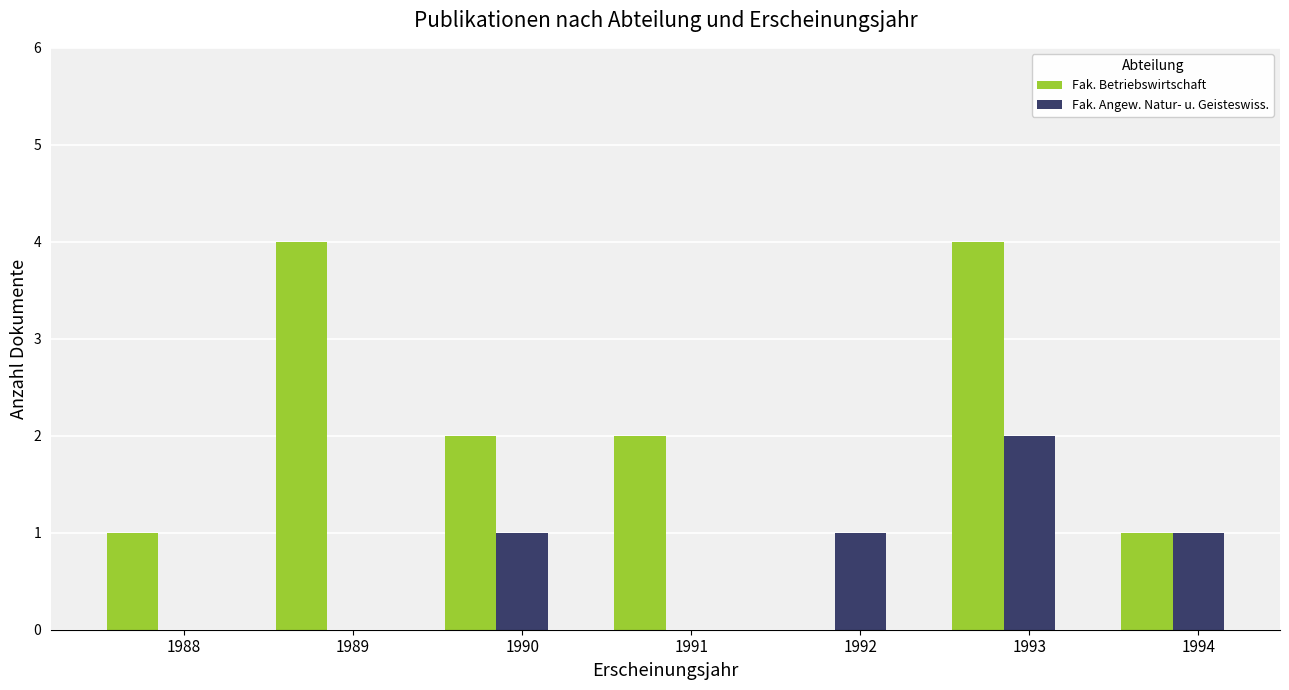

At which category is the sum across all series the highest?

1993